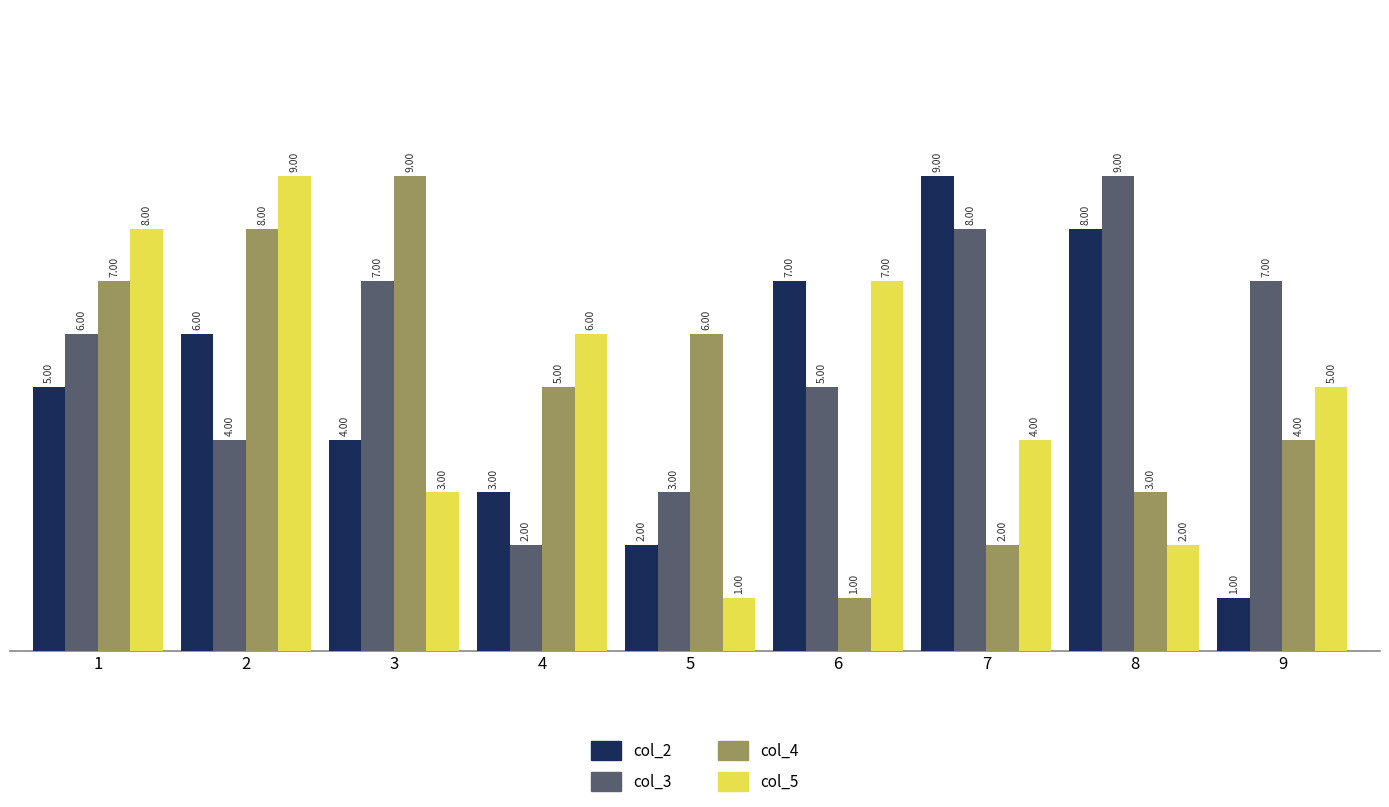

What are all the series names shown in the legend?

col_2, col_3, col_4, col_5